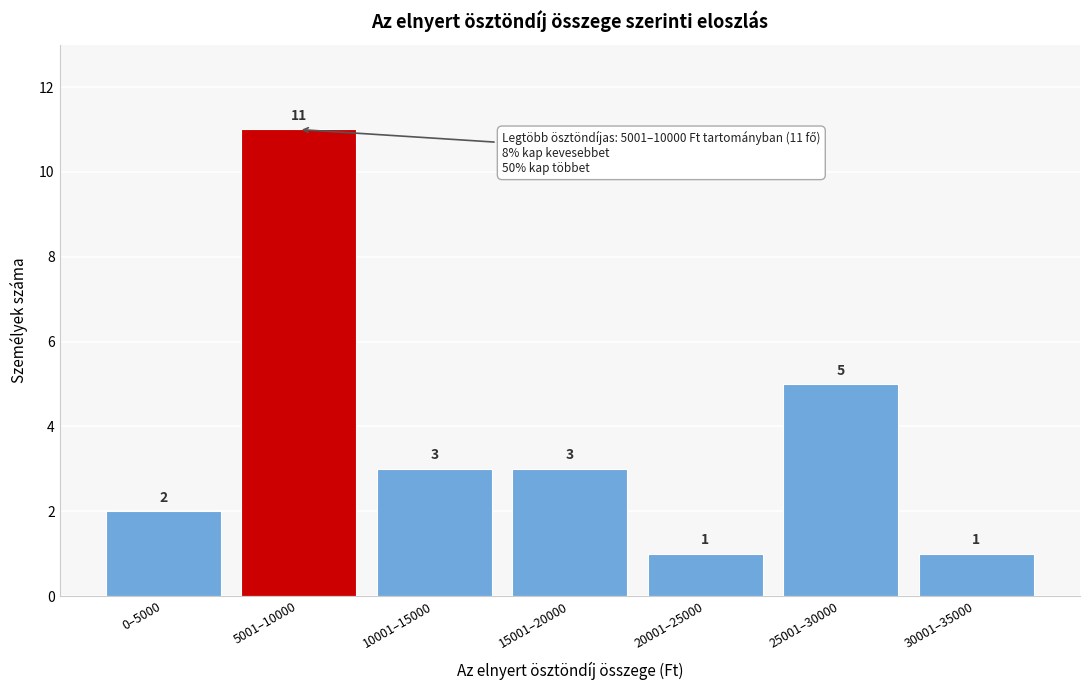

Reading left to right, what are all the values shown in this chart?

2	11	3	3	1	5	1